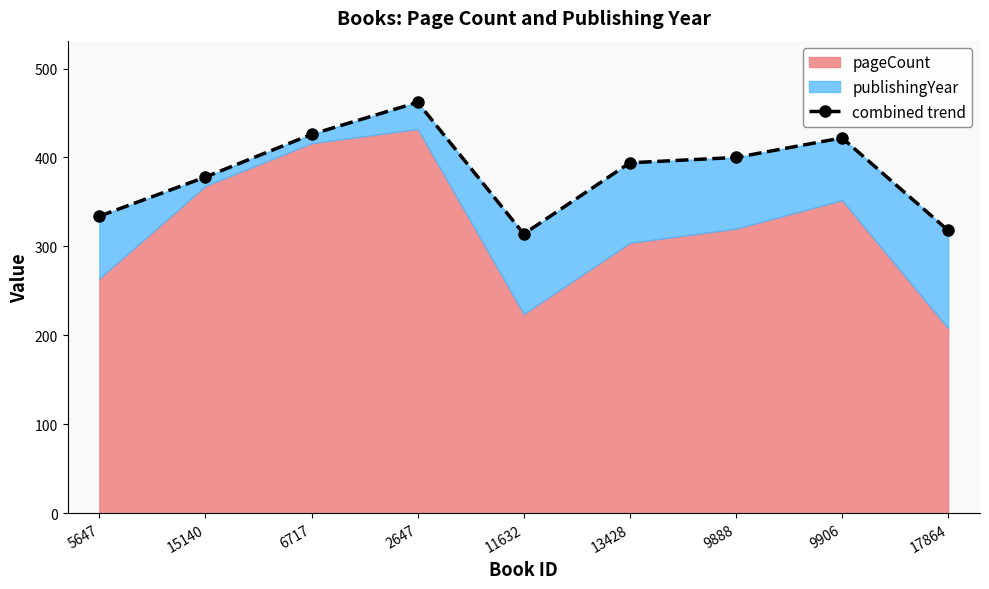

Where is the first local minimum?

11632